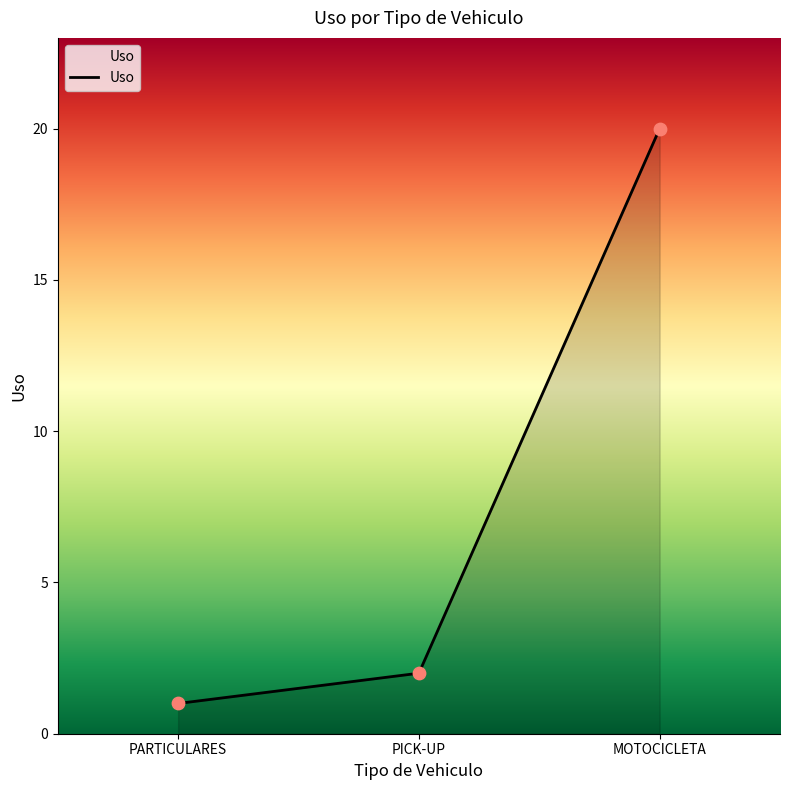

Approximately how many times larger is the value at PICK-UP compared to MOTOCICLETA?

0.1